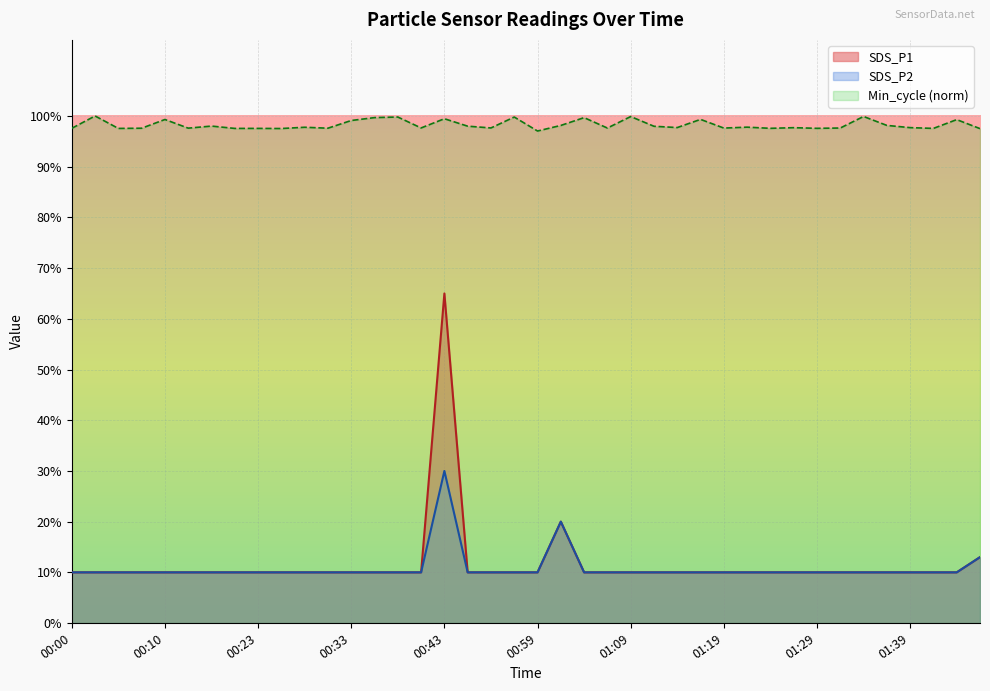

What is the total value across all series at 01:17?

0.2